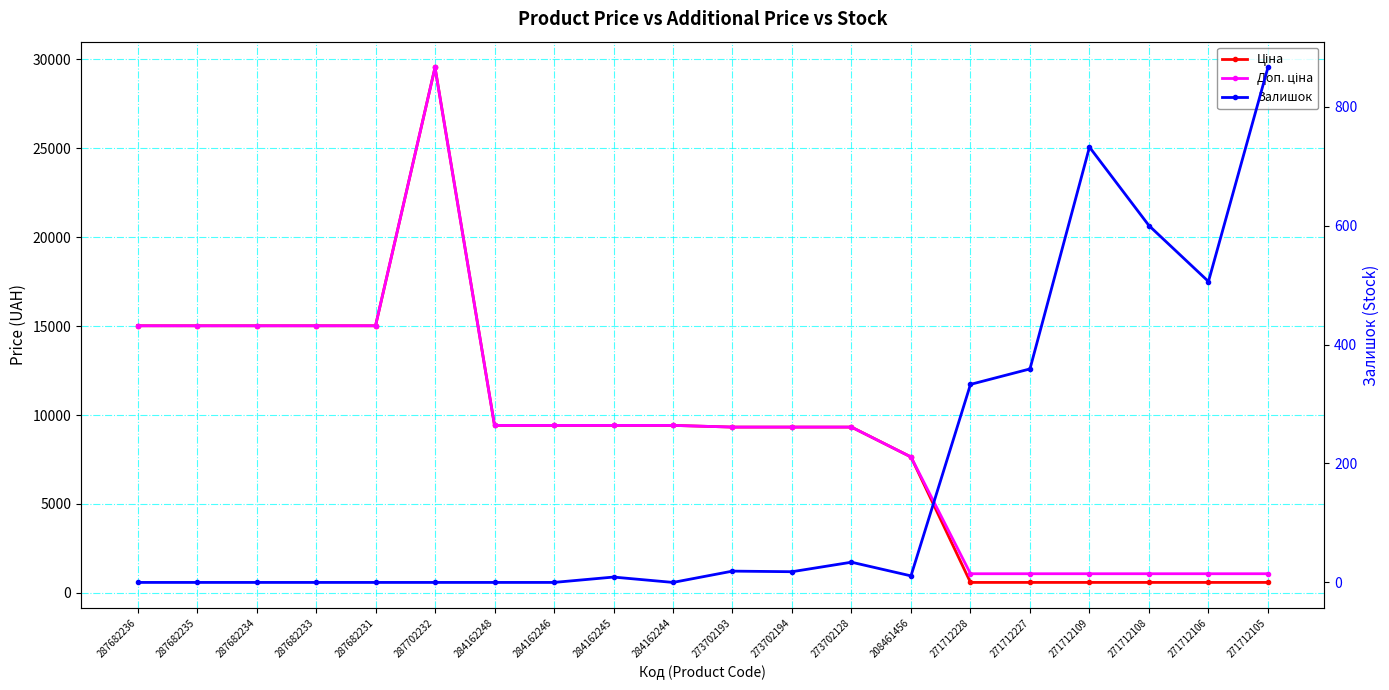

How many series are shown in this chart?

3